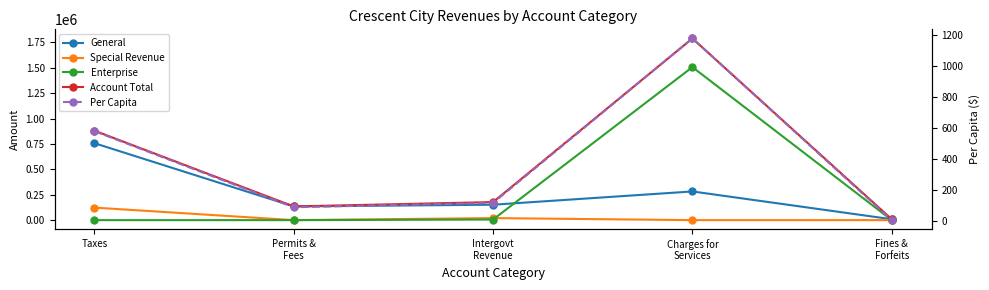

At which label does Per Capita first exceed 116?

Taxes